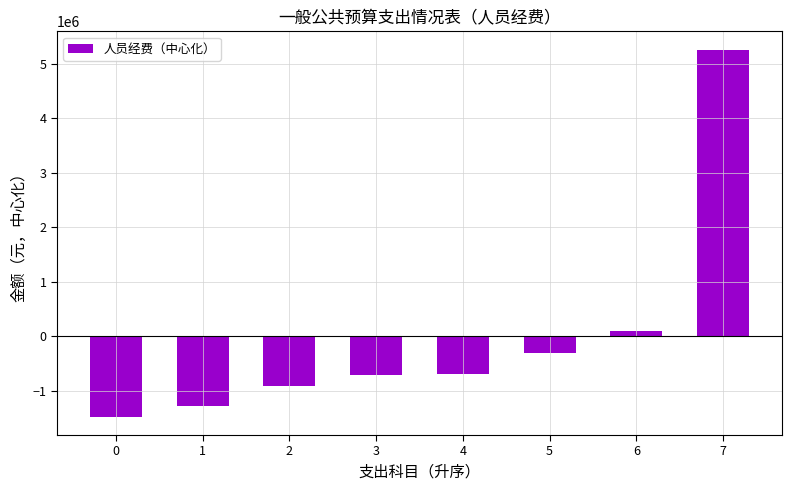

What is the maximum value shown in the chart?

5261204.6